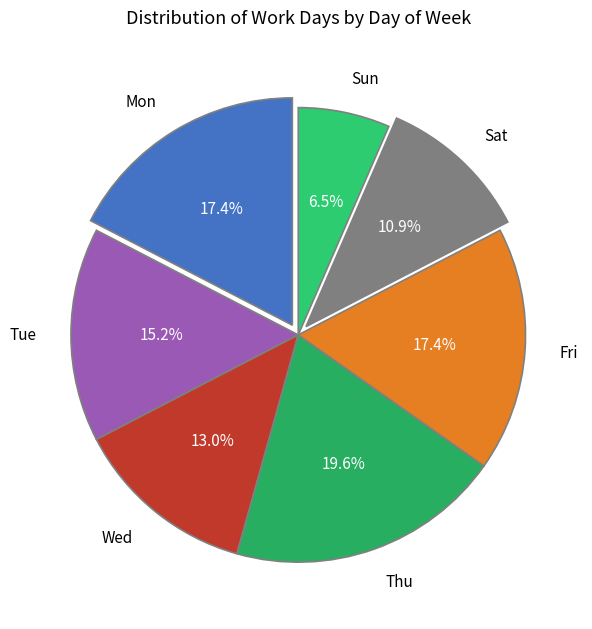

Which slice is the smallest?

Sun